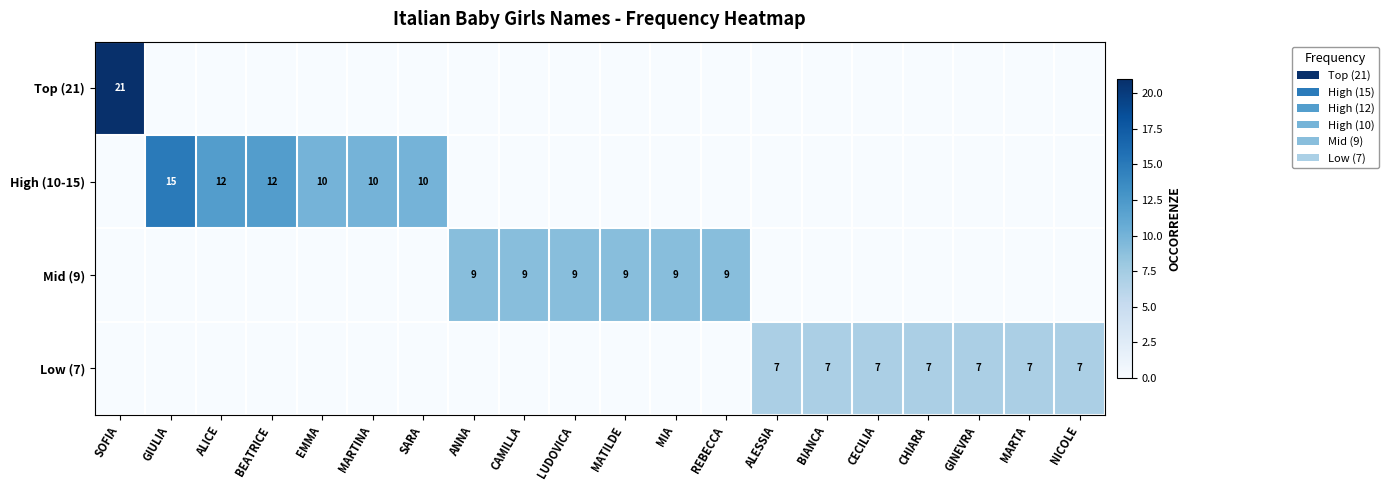

Rank the series by their maximum value, from highest to lowest.

Top (21), High (10-15), Mid (9), Low (7)